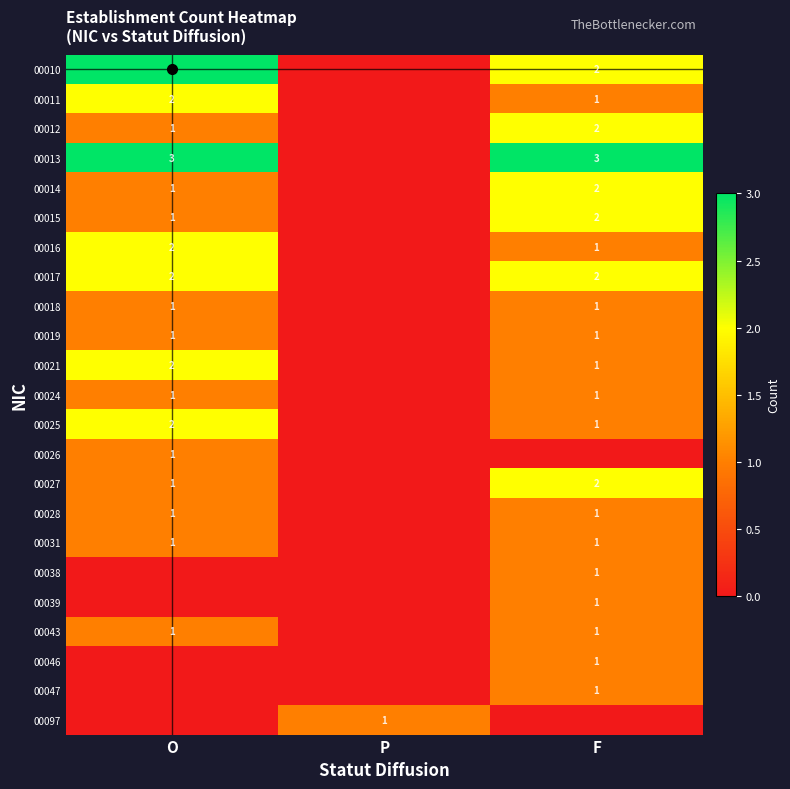

How many distinct data groups are displayed?

23